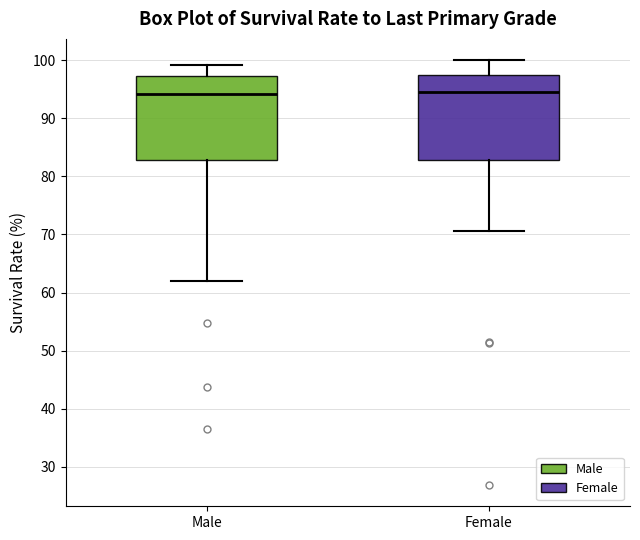

Where does the upper whisker of the box for Male end on the y-axis? The values are not printed on the chart, so give them approximately, as read against the axis.

99